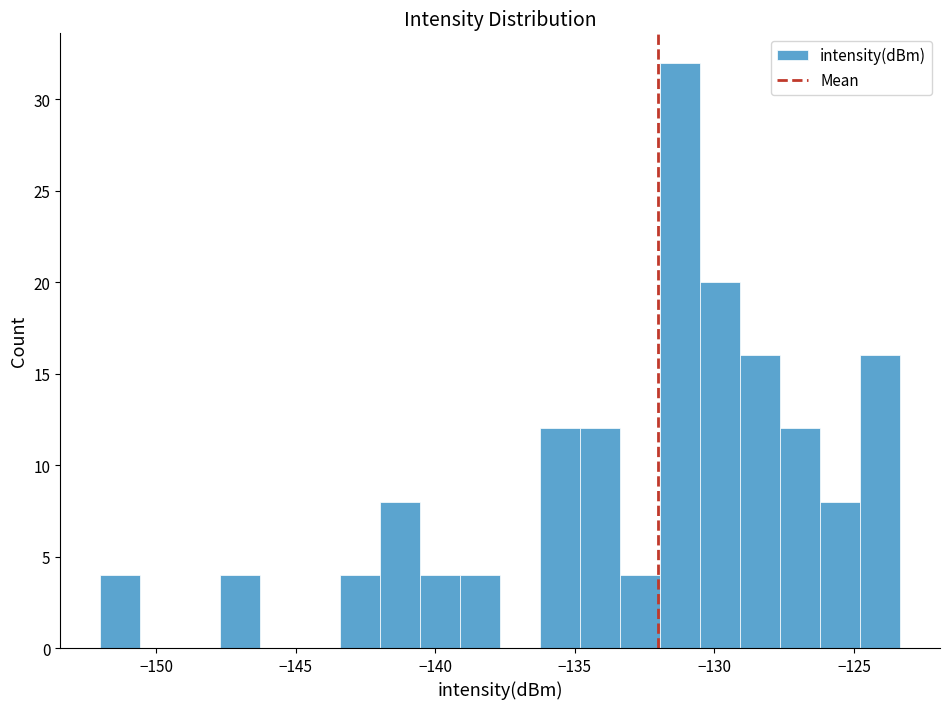

Read against the x-axis, roughly where is the centre of the tallest bar?

-131.0